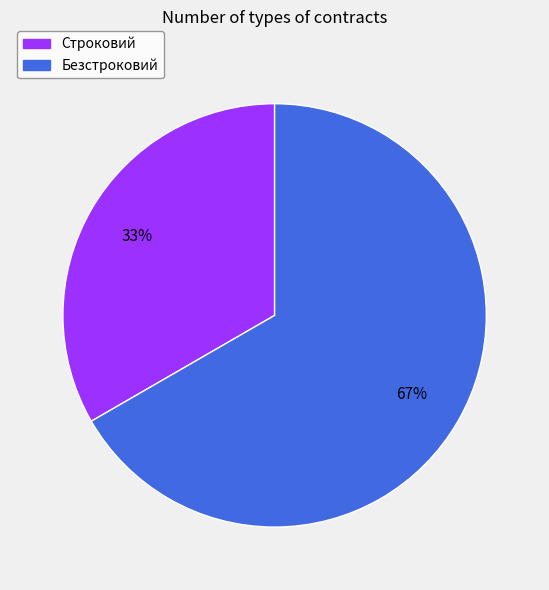

Is it true that Безстроковий is 67% of the pie?

True